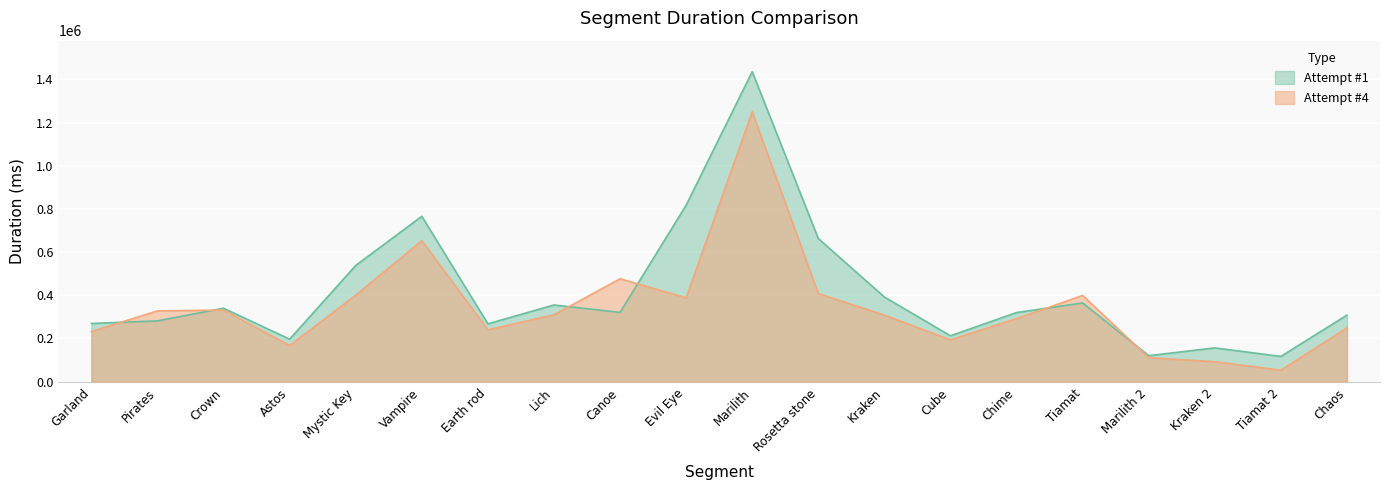

Is the value of Attempt #4 at Evil Eye greater than the value of Attempt #1 at Tiamat?

Yes